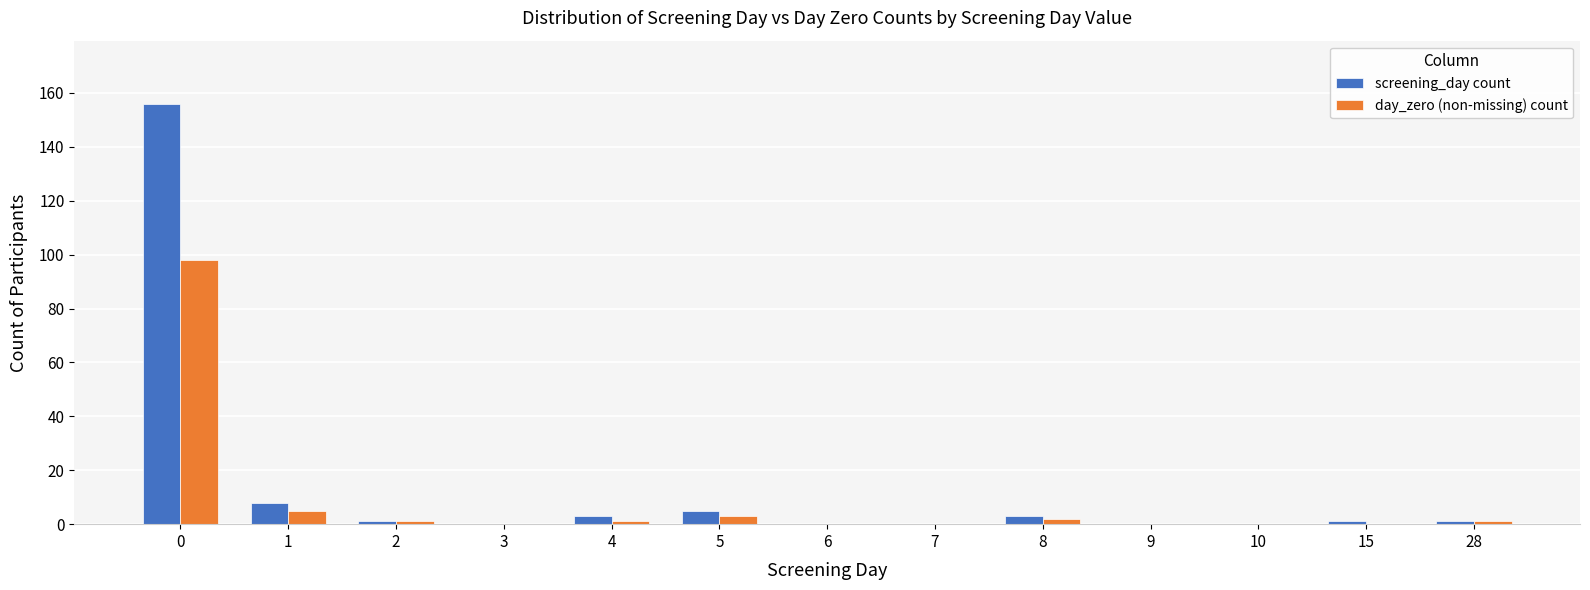

What are all the series names shown in the legend?

screening_day count, day_zero (non-missing) count